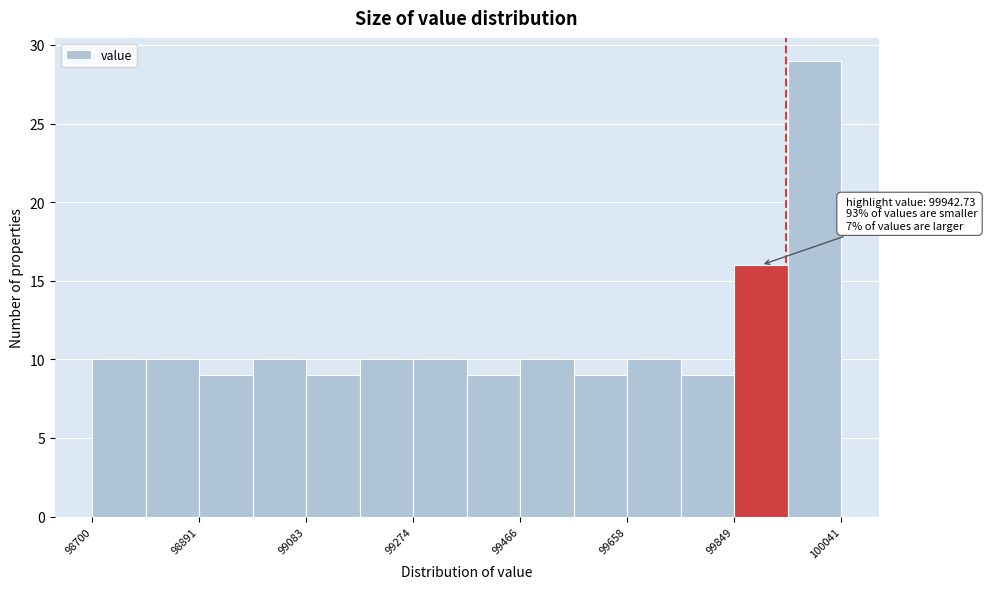

Which range on the x-axis has the tallest bar?

99940 to 100040